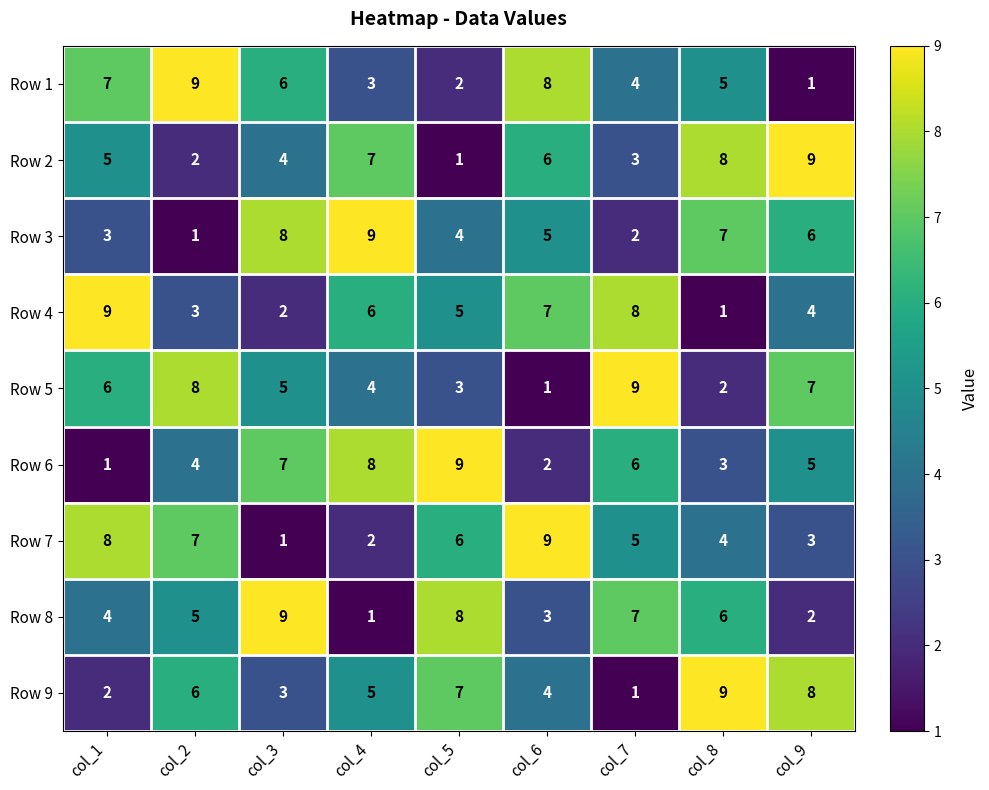

At how many categories does at least one series exceed 4?

9